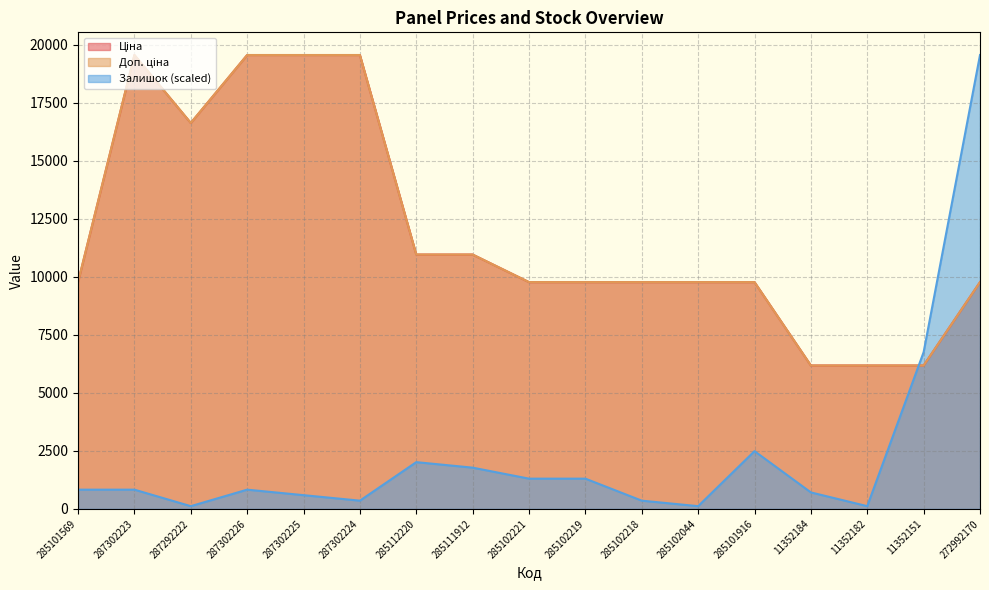

Between 285112220 and 11352182, which series saw the biggest shift?

Ціна